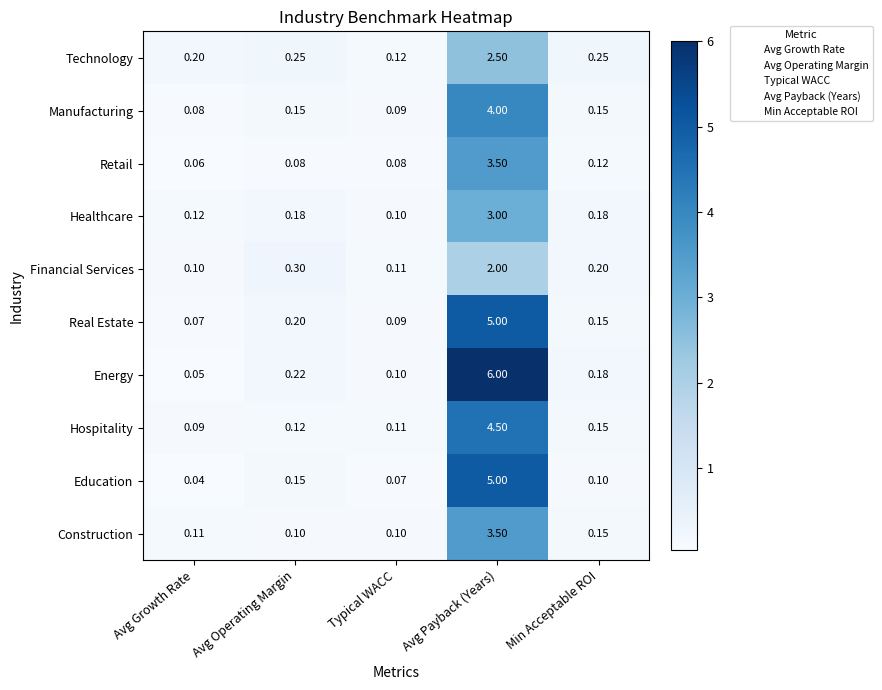

List the labels in order of Energy value, smallest first.

Avg Growth Rate, Typical WACC, Min Acceptable ROI, Avg Operating Margin, Avg Payback (Years)